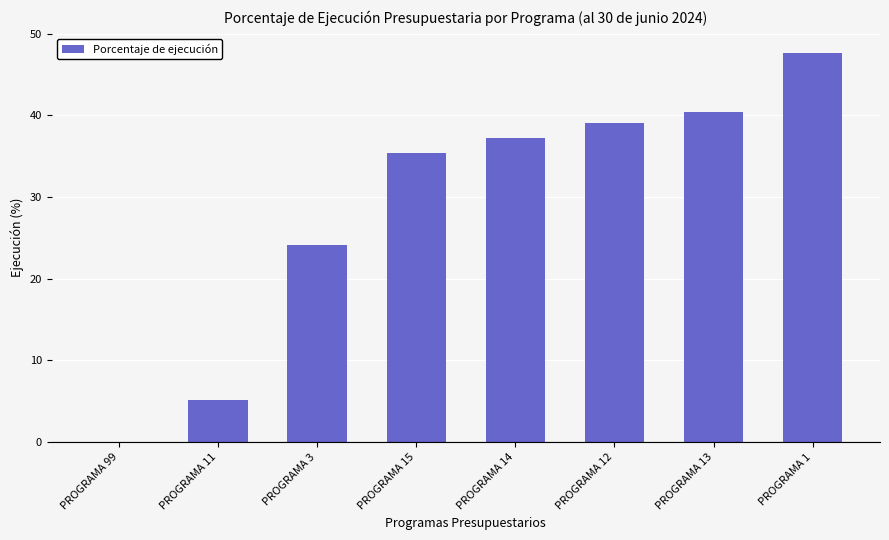

What is the change in value from PROGRAMA 15 to PROGRAMA 12?

+3.7